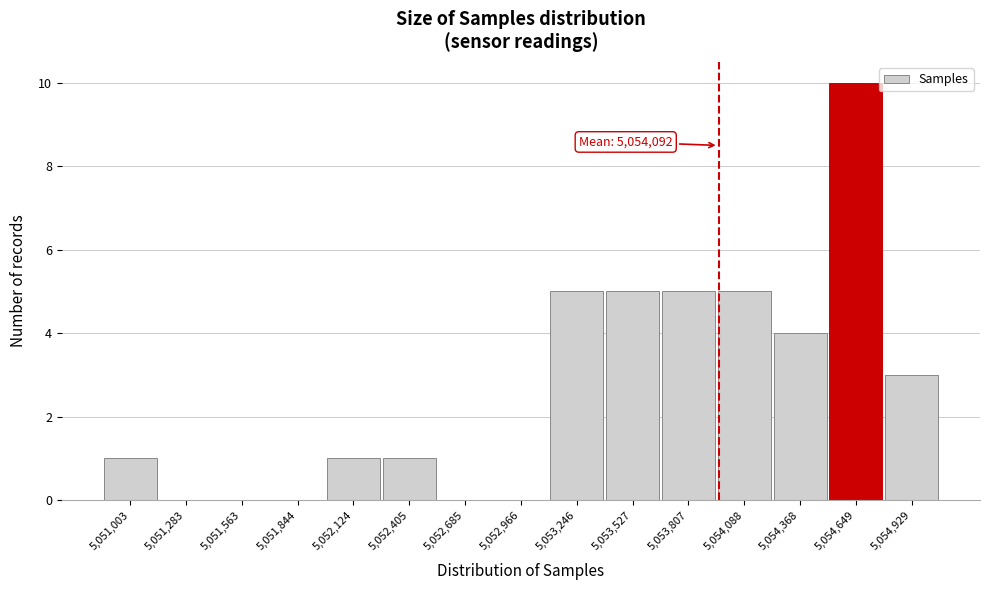

Reading left to right, what are all the values shown in this chart?

5,051,003=1	5,051,283=0	5,051,563=0	5,051,844=0	5,052,124=1	5,052,405=1	5,052,685=0	5,052,966=0	5,053,246=5	5,053,527=5	5,053,807=5	5,054,088=5	5,054,368=4	5,054,649=10	5,054,929=3